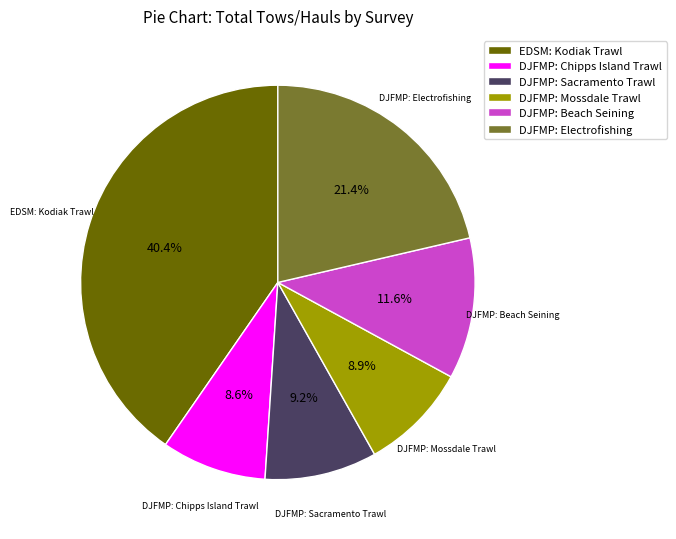

What is the largest slice in the pie chart?

EDSM: Kodiak Trawl